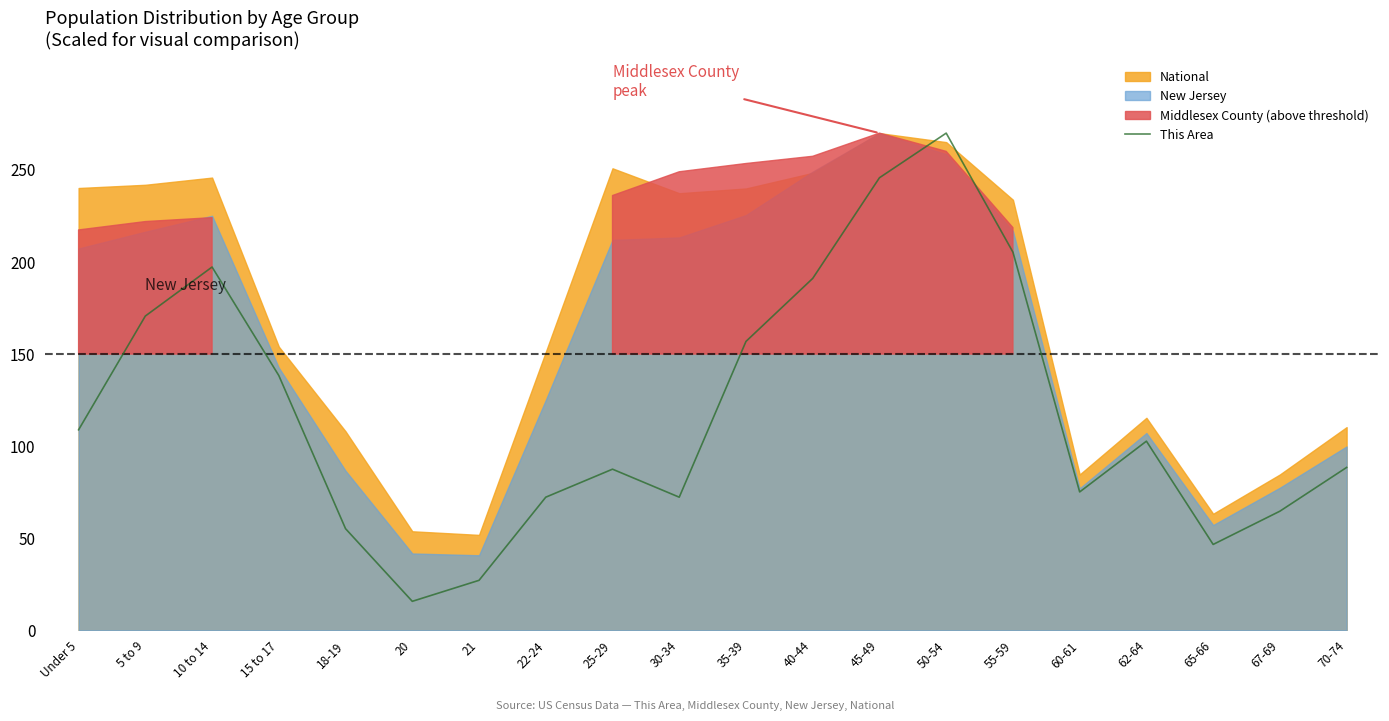

What is the greatest value displayed?

270.0